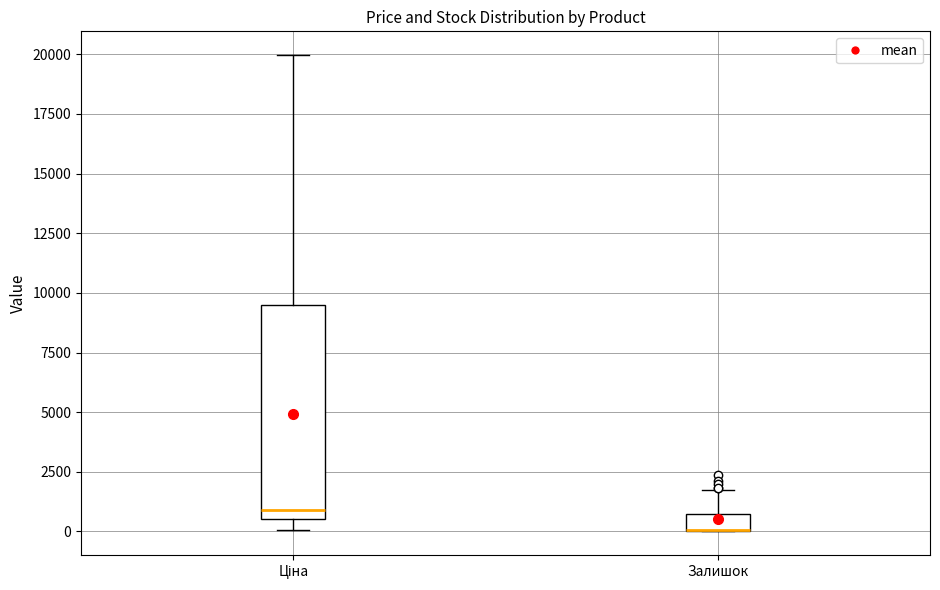

Where is the lower edge of the box for Ціна on the y-axis? The values are not printed on the chart, so give them approximately, as read against the axis.

500